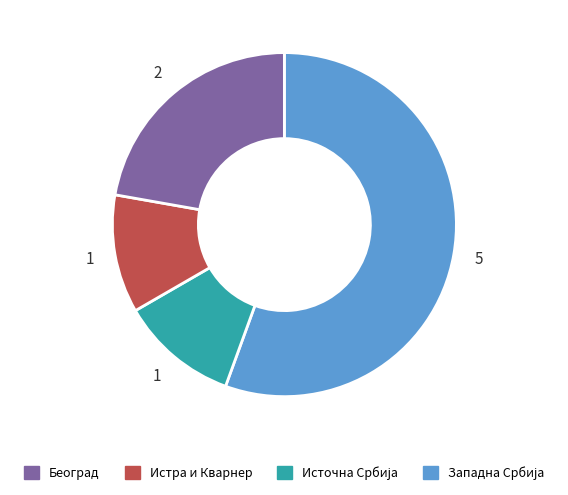

Is there any slice that represents more than half of the pie?

Yes